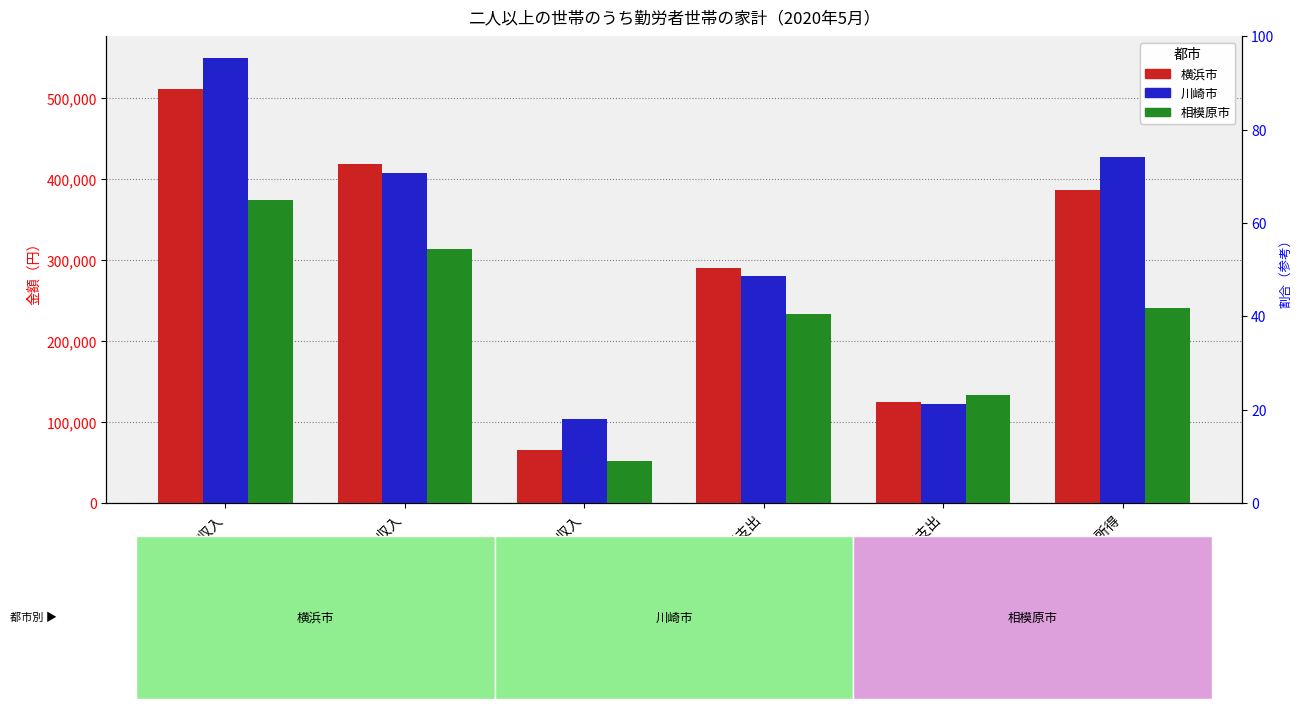

The value of 相模原市 at 世帯主収入 is 313936. True or false?

True